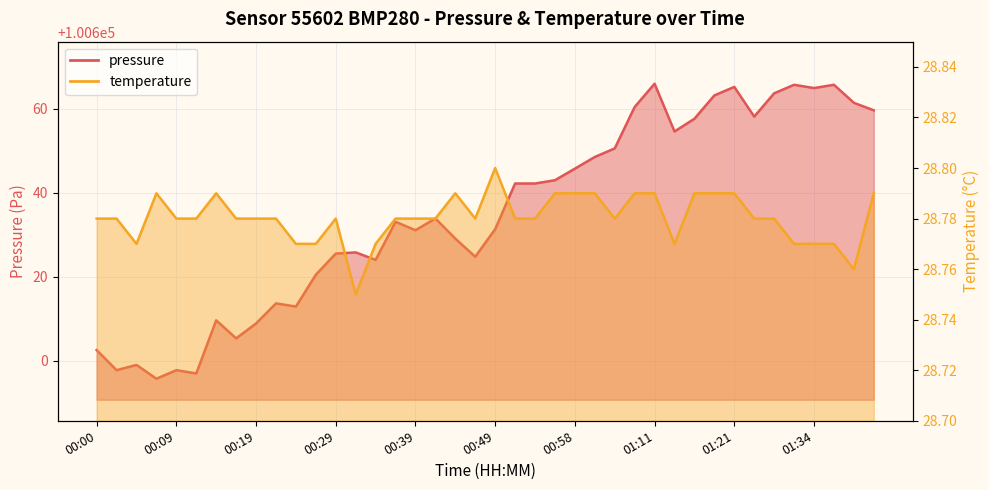

At how many categories does at least one series exceed 45176?

40